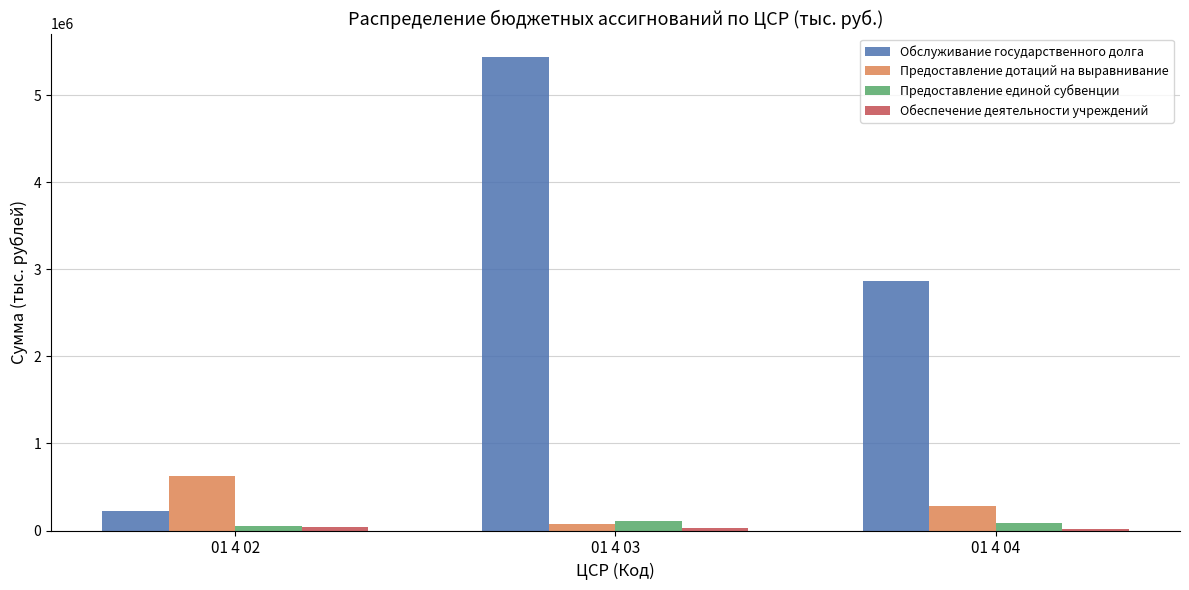

The Предоставление дотаций на выравнивание series shows 627352.8 at 01 4 02. True or false?

True